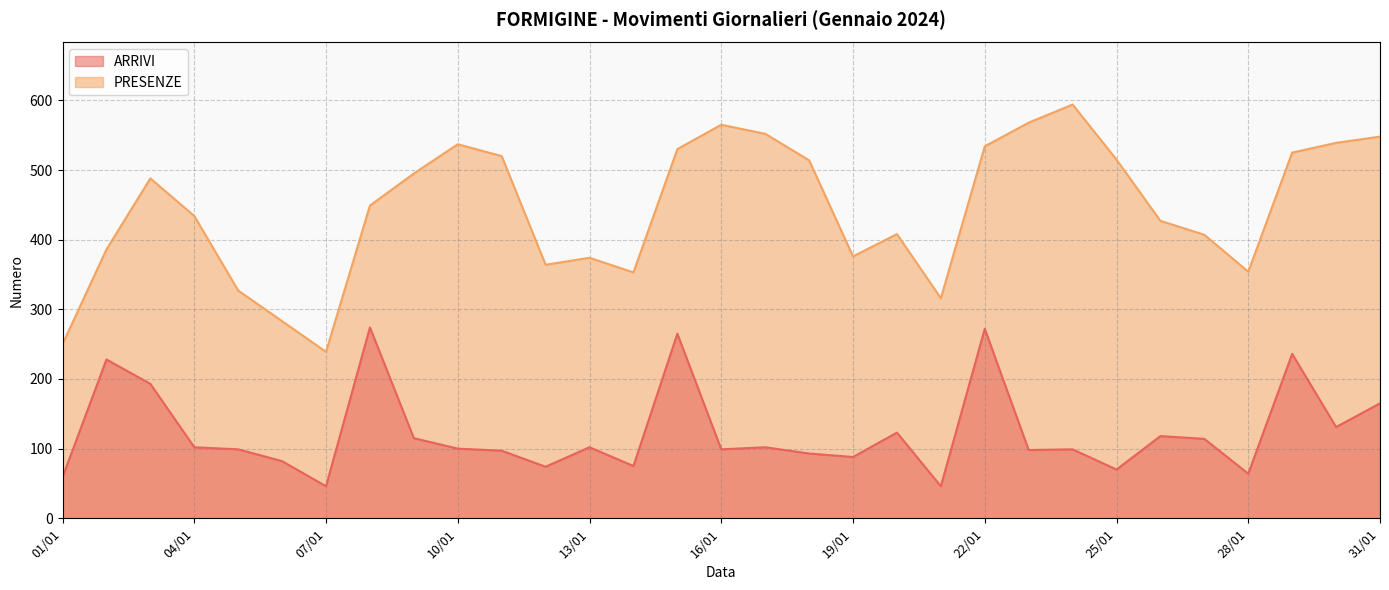

Count the number of data series in this chart.

2